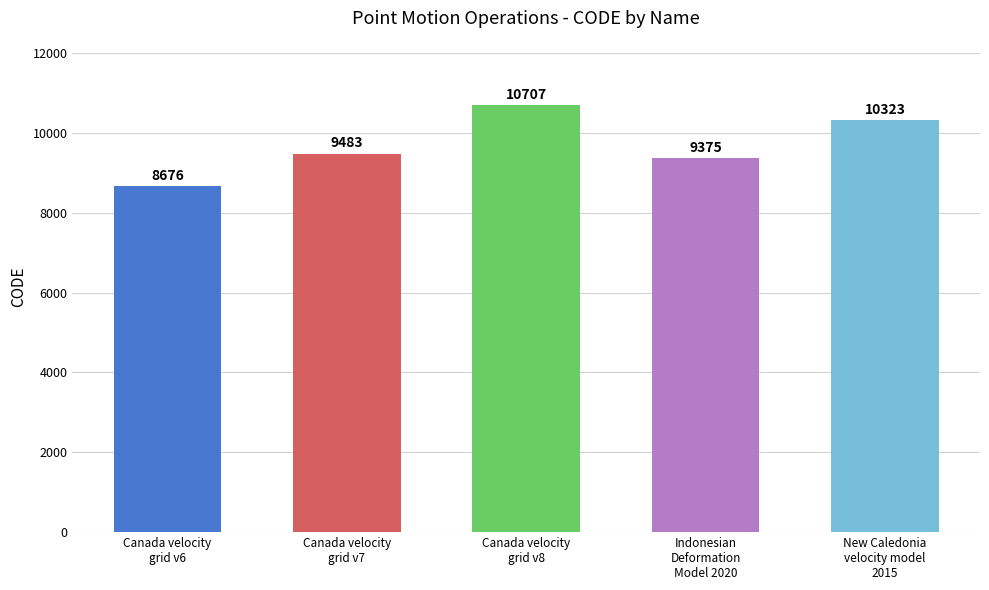

At which label is the value closest to 9691?

Canada velocity
grid v7